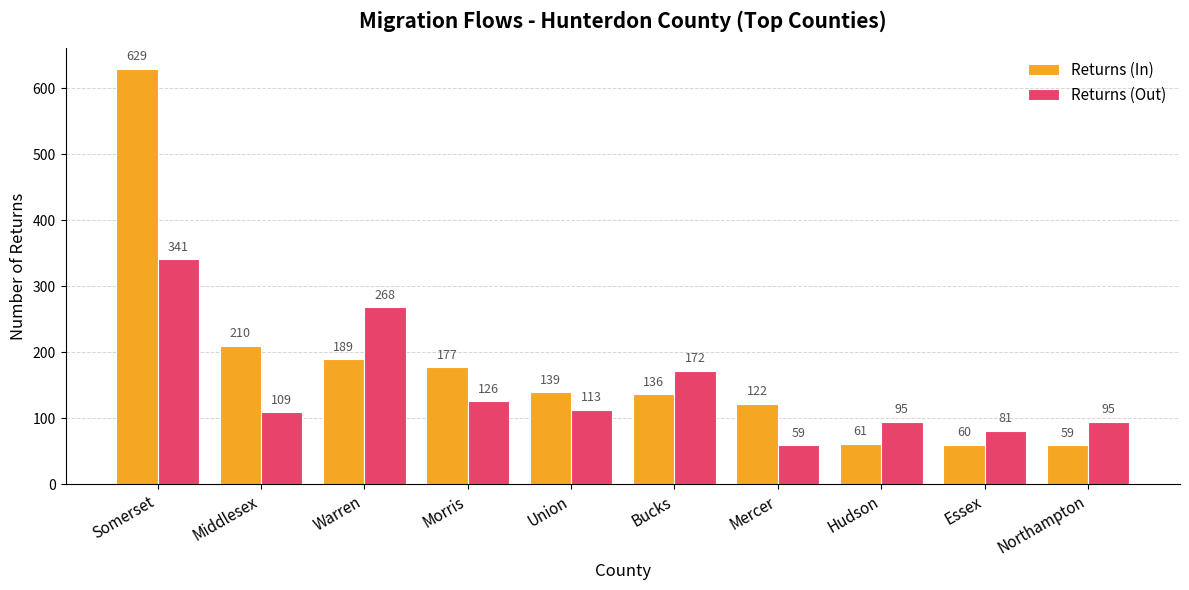

Rank the series by their average value, from highest to lowest.

Returns (In), Returns (Out)